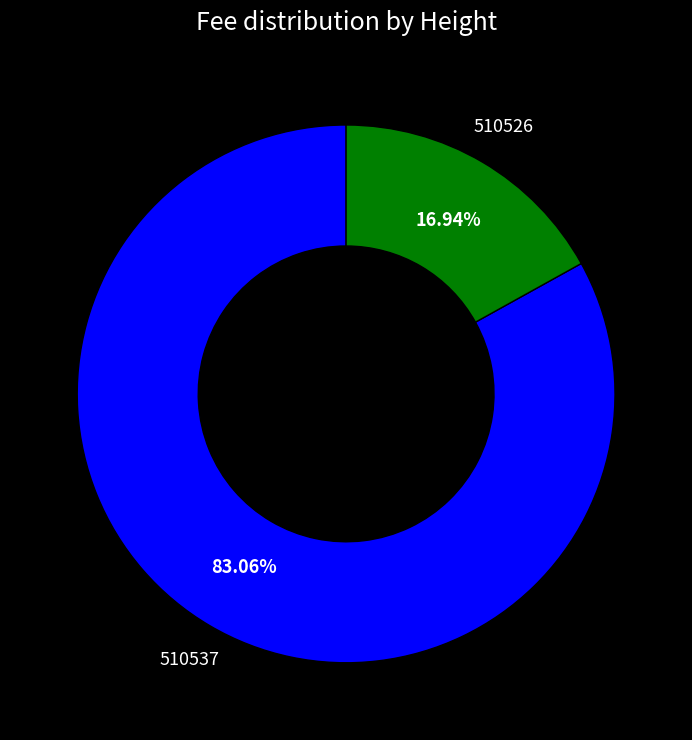

What is the ratio of the value at 510526 to the value at 510537?

0.2